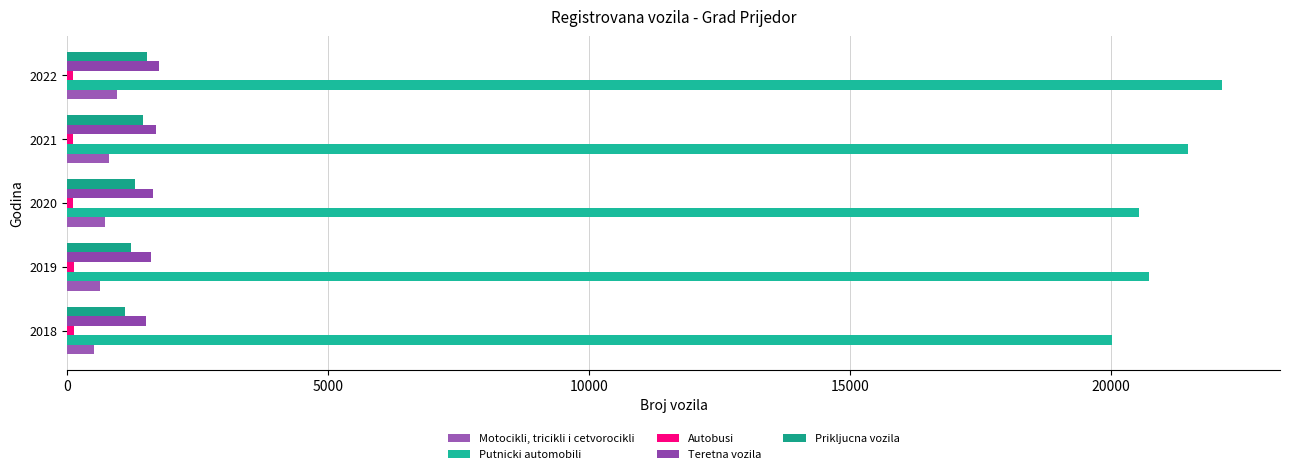

How many values in the Teretna vozila series are below 1640?

2